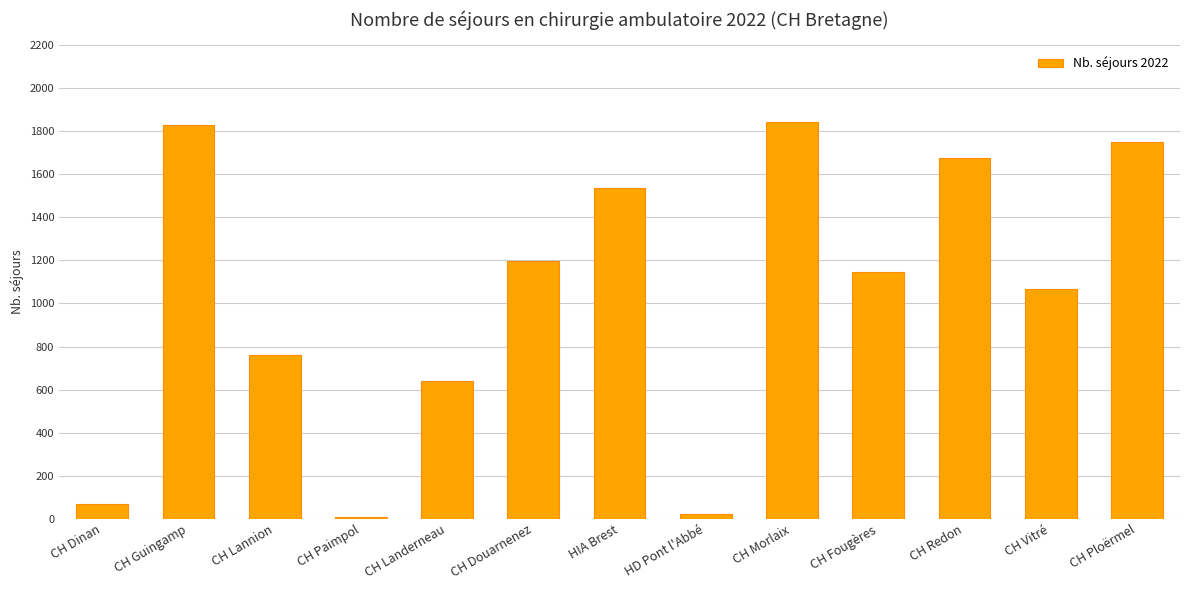

What is the smallest value displayed?

9